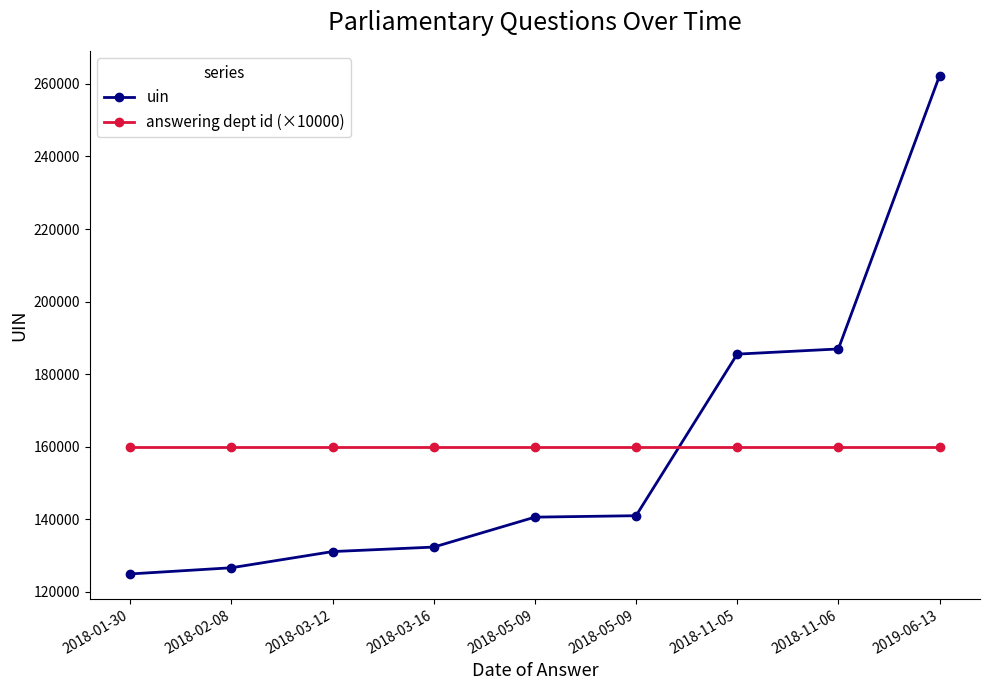

What are all the series names shown in the legend?

uin, answering dept id (×10000)